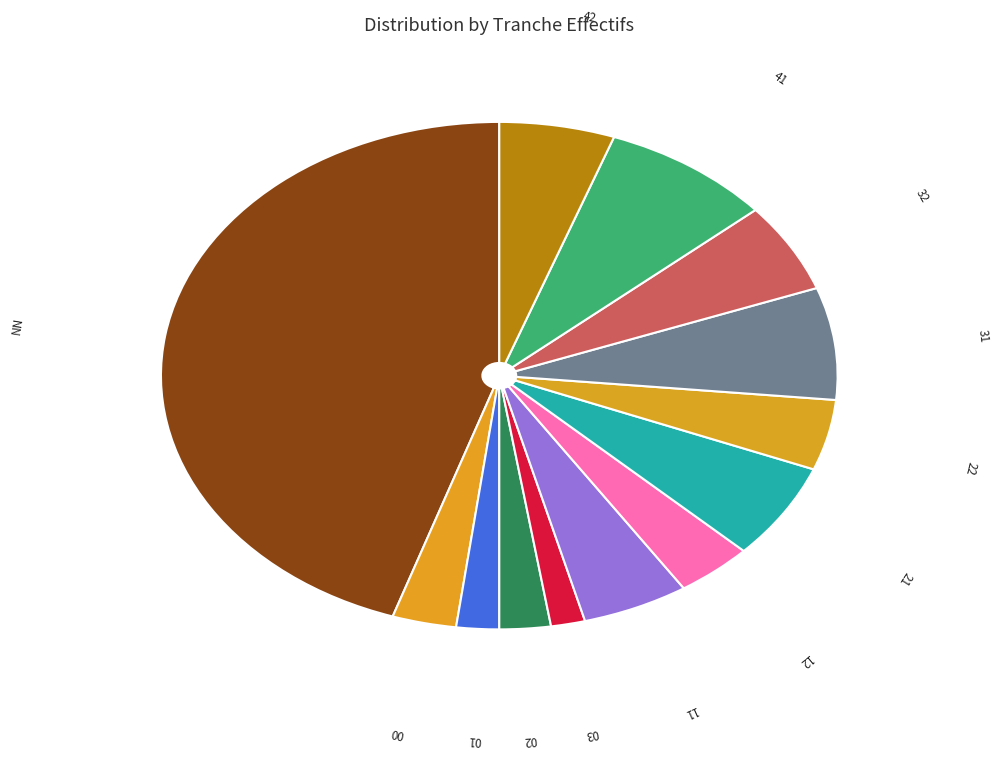

Is it true that 41 is 8% of the pie?

True